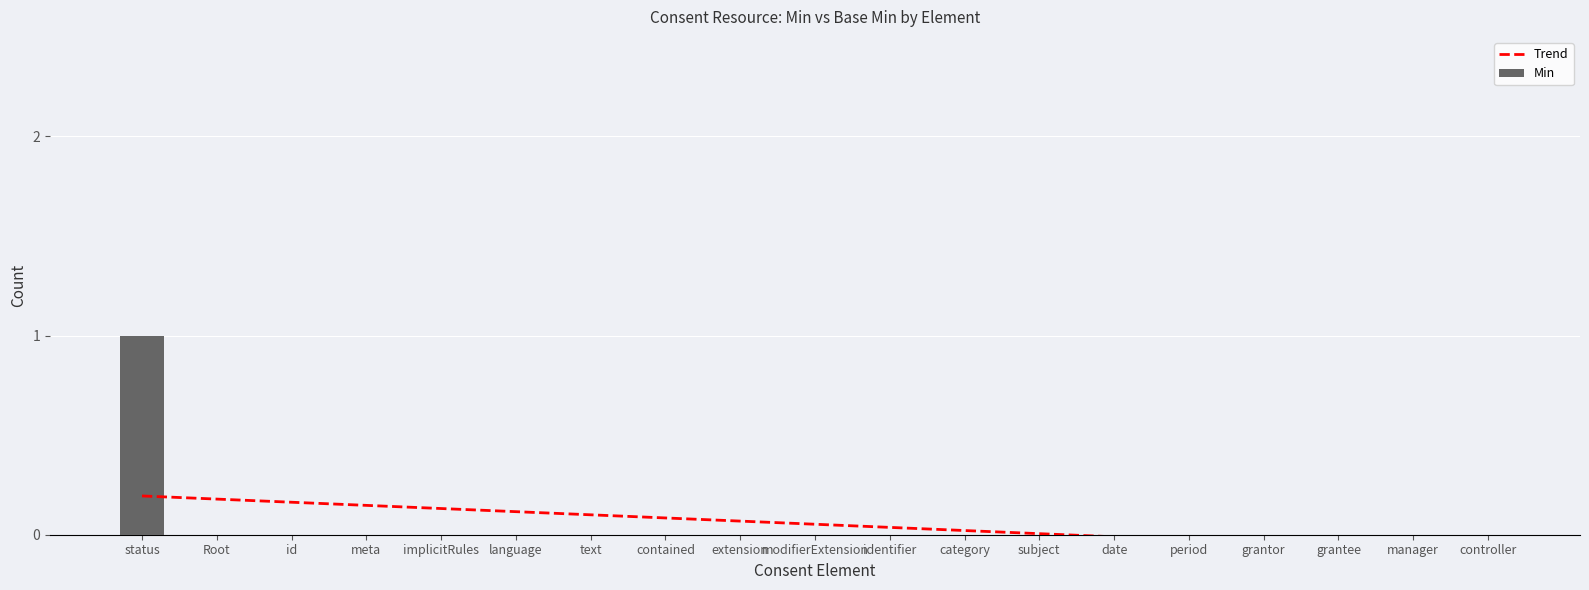

At which label does Trend reach its minimum?

controller